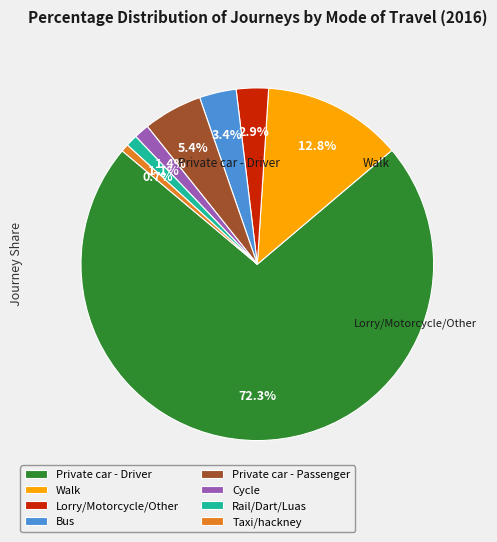

To the nearest percent, what percentage of the pie is Walk?

13%